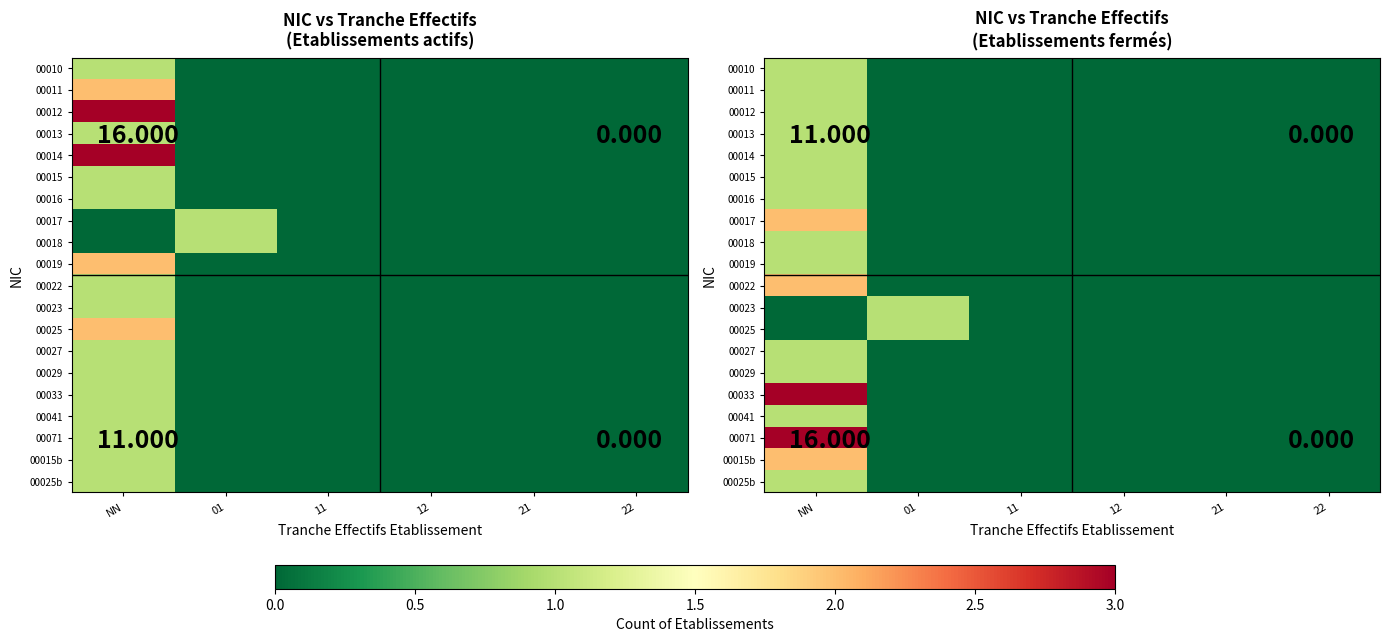

How many data points in 00015b are above 0?

1